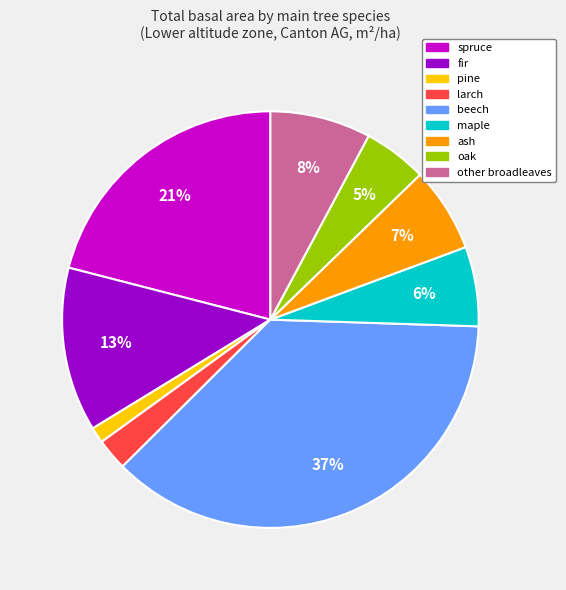

Between fir and ash, which is larger?

fir